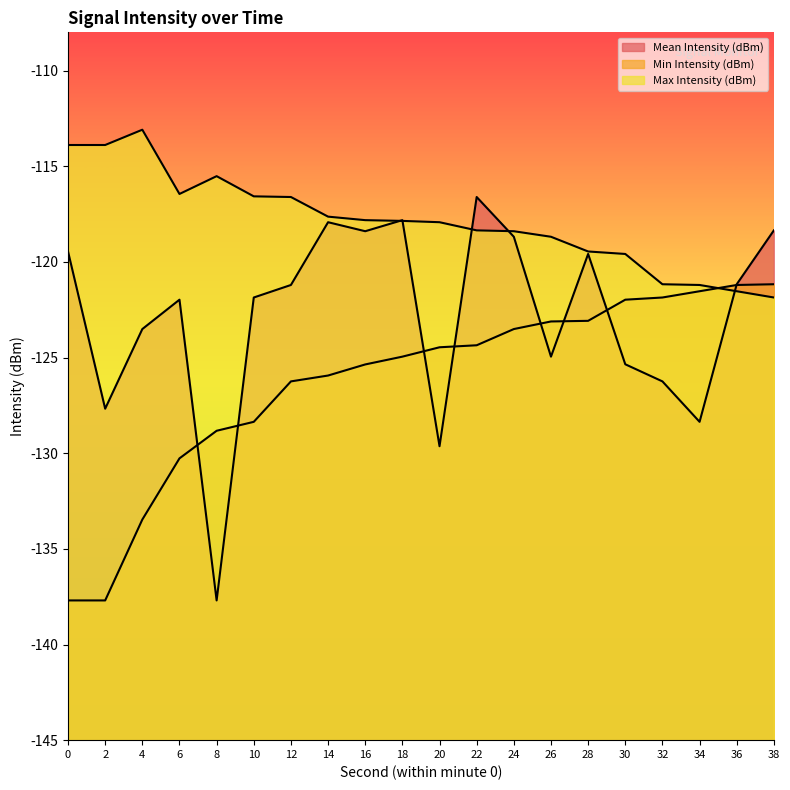

Which series has the largest total across all categories?

Max Intensity (dBm)